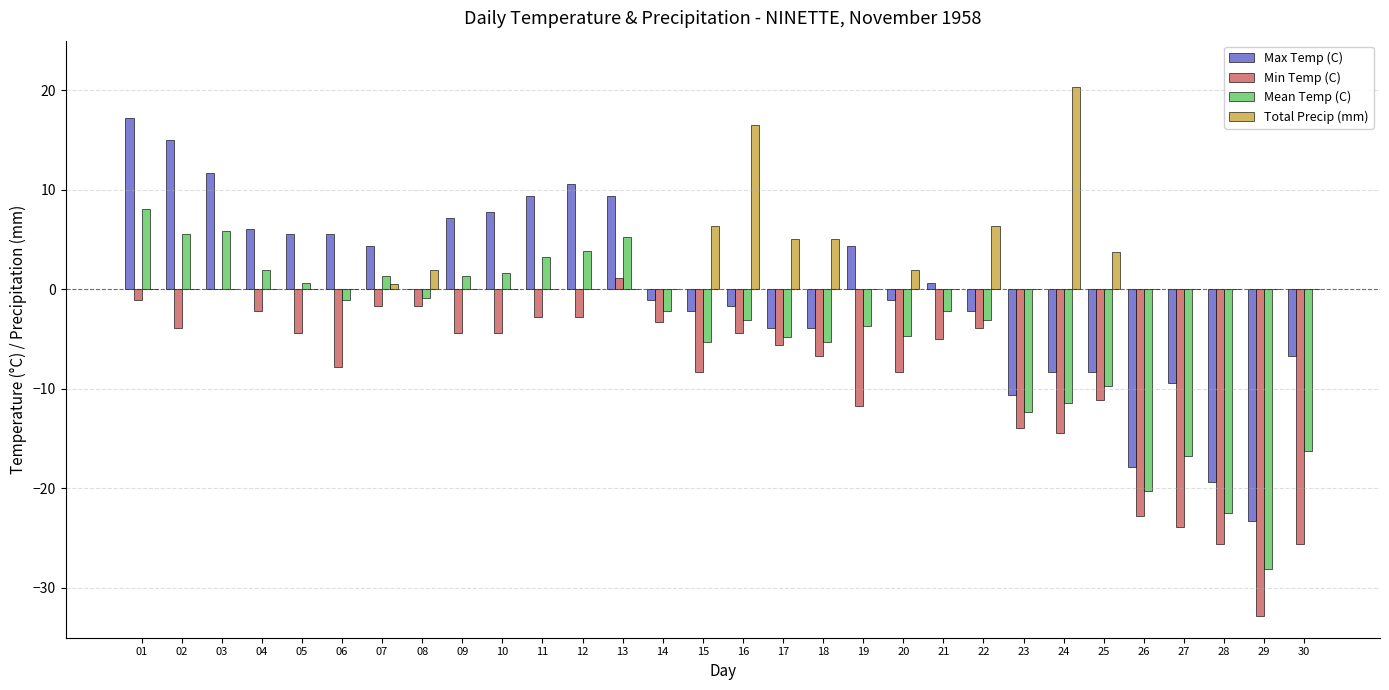

Which series has the largest total across all categories?

Total Precip (mm)